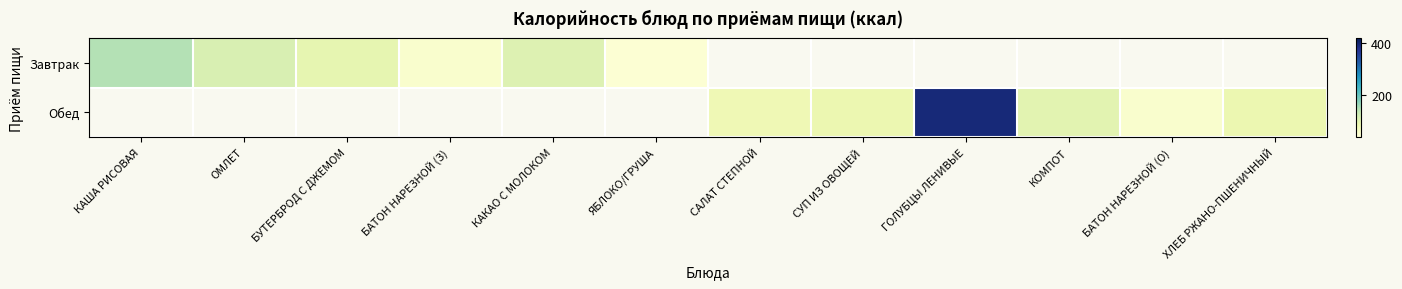

What is the maximum value shown in the chart?

394.2